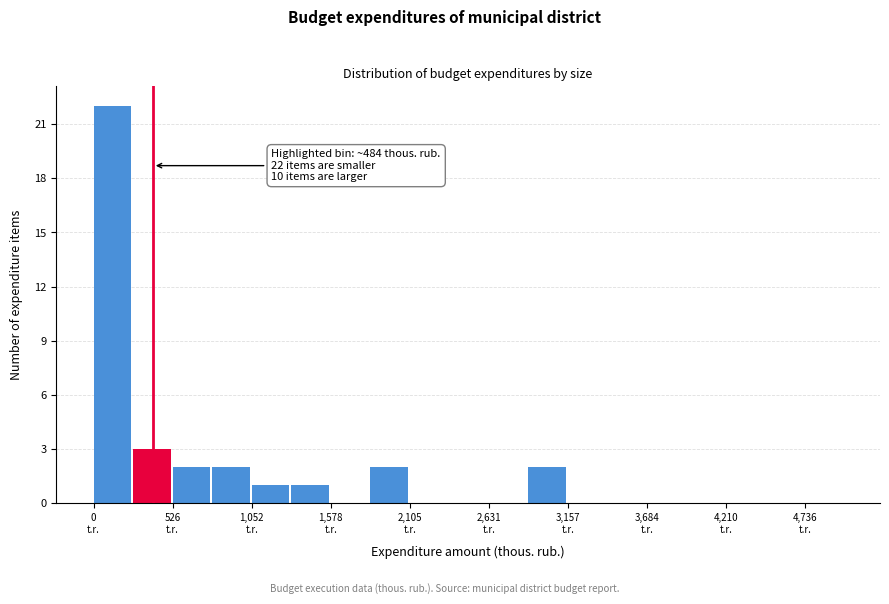

Around what value on the x-axis is the tallest bar? Give the approximate position of its centre, as read against the axis.

100